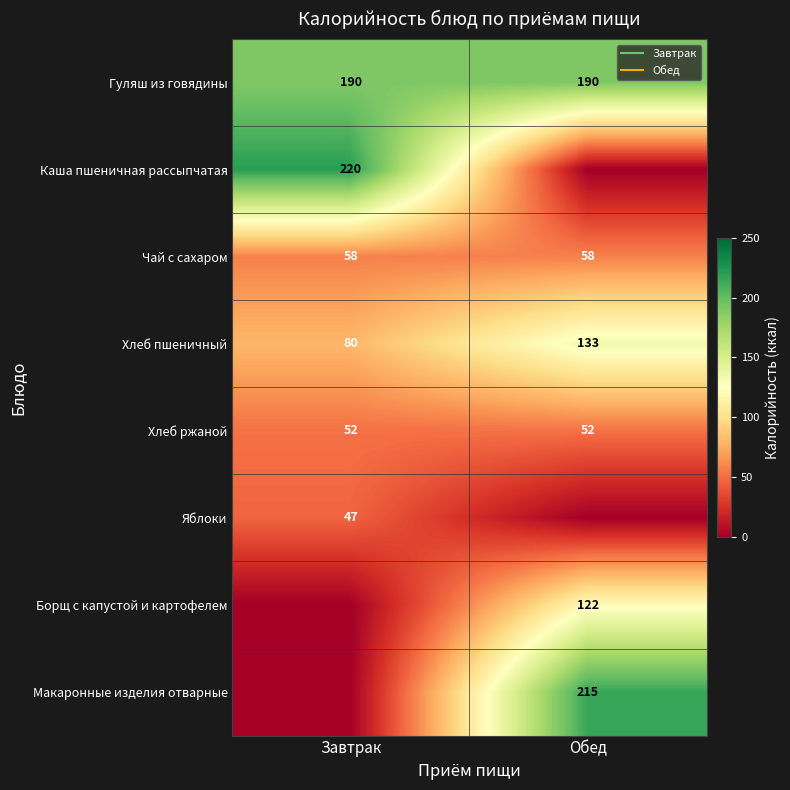

True or false: Яблоки has a value of 47 at Завтрак.

True